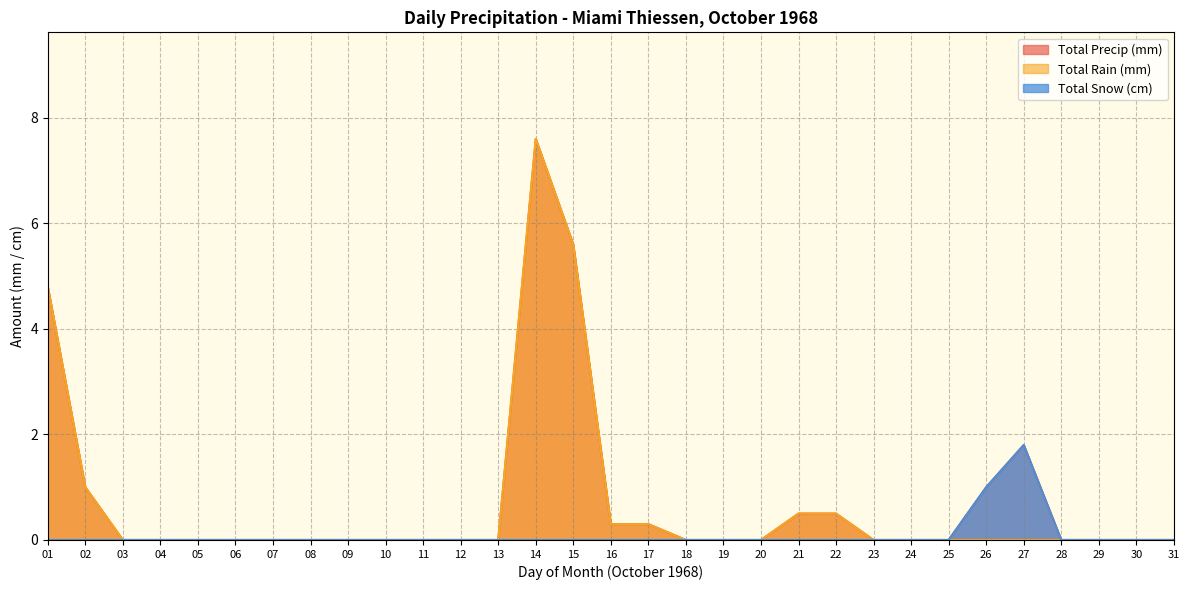

True or false: Total Precip (mm) and Total Snow (cm) cross at least once.

False